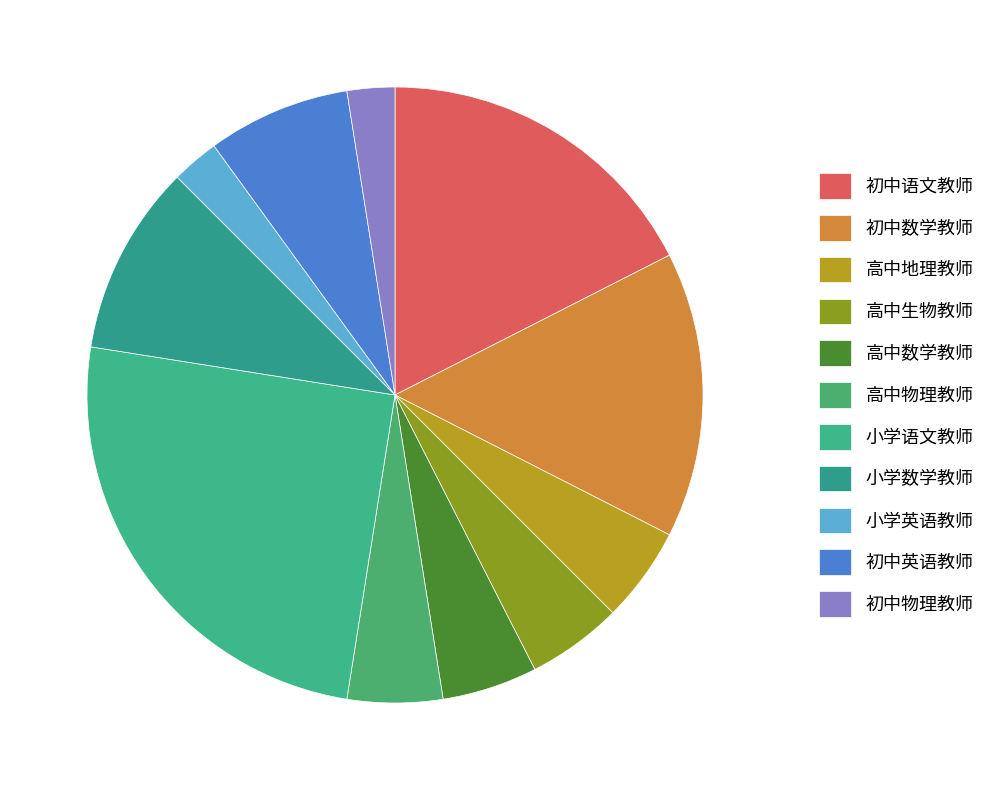

Which slice is the smallest?

小学英语教师